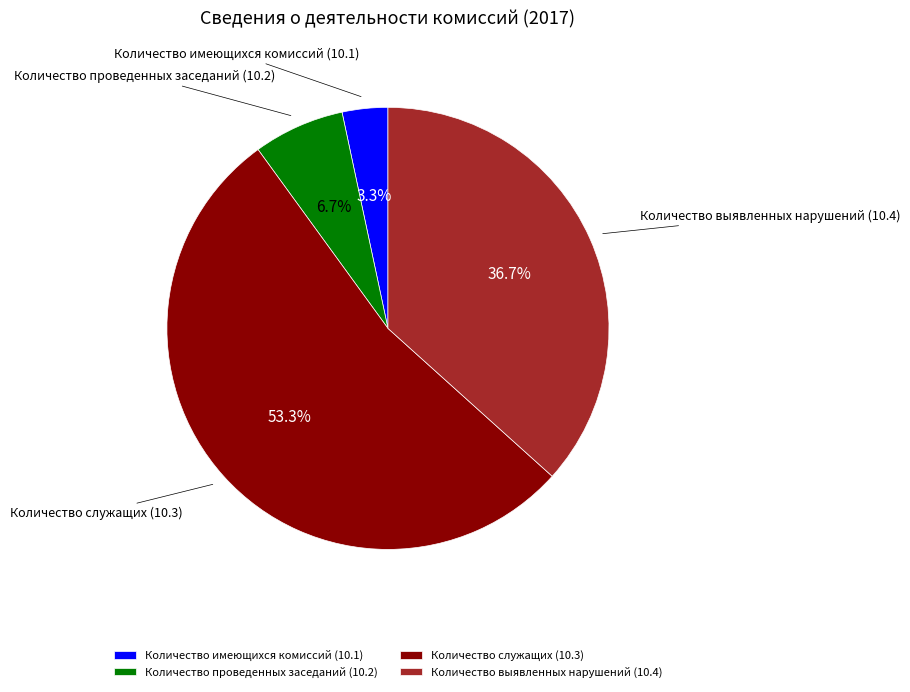

What is the ratio of the value at Количество выявленных нарушений (10.4) to the value at Количество служащих (10.3)?

0.7